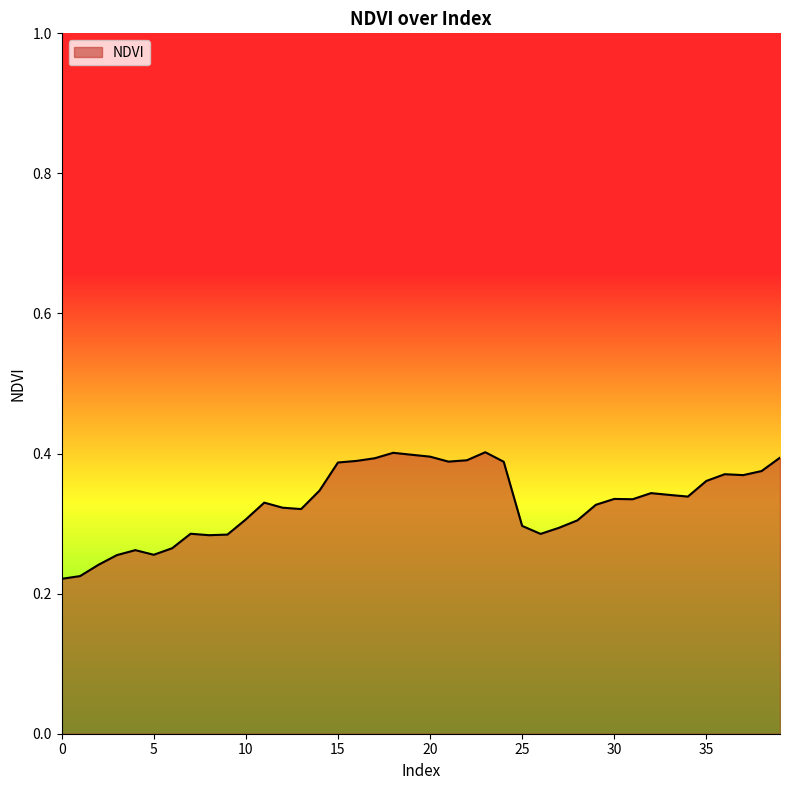

List the labels in order of value, smallest first.

0, 1, 2, 3, 5, 4, 6, 8, 9, 26, 7, 27, 25, 28, 10, 13, 12, 29, 11, 31, 30, 34, 33, 32, 14, 35, 37, 36, 38, 15, 24, 21, 16, 22, 17, 39, 20, 19, 18, 23